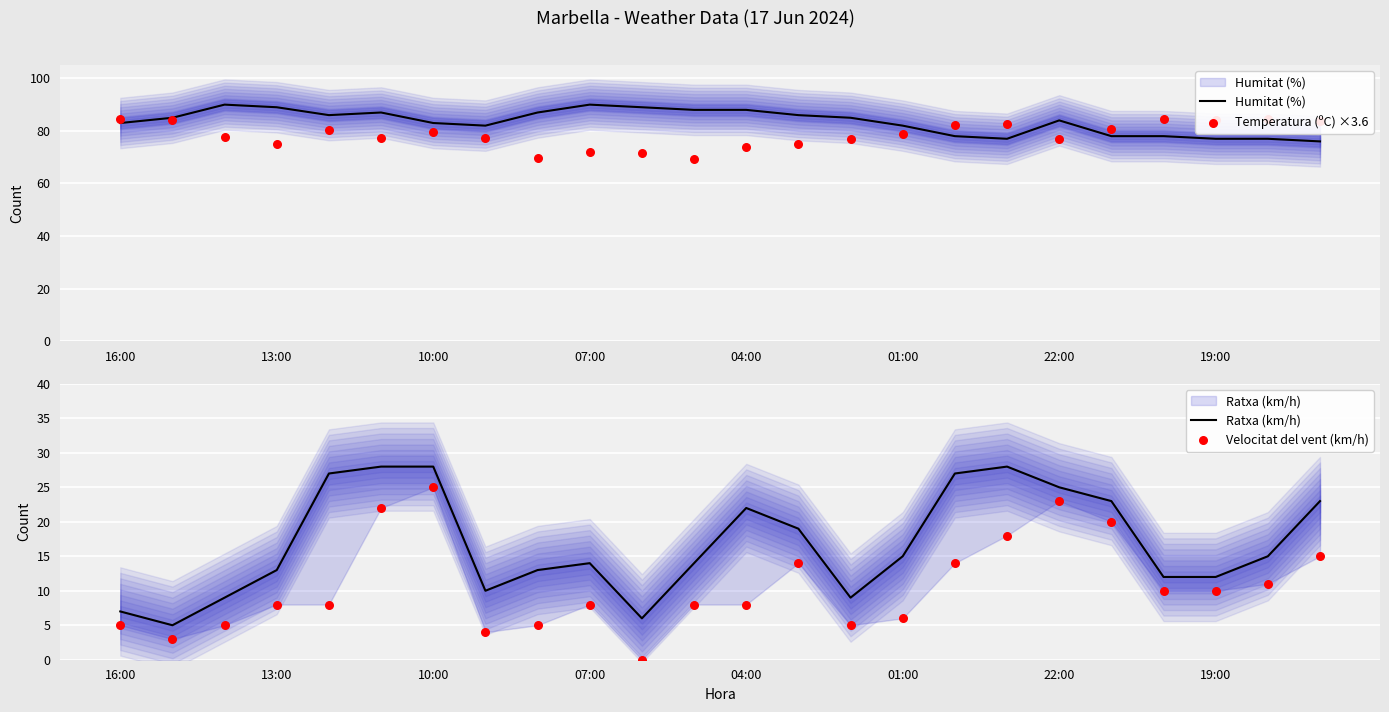

Is the value of Temperatura (ºC) ×3.6 at 19:00 greater than the value of Humitat (%) at 9?

No